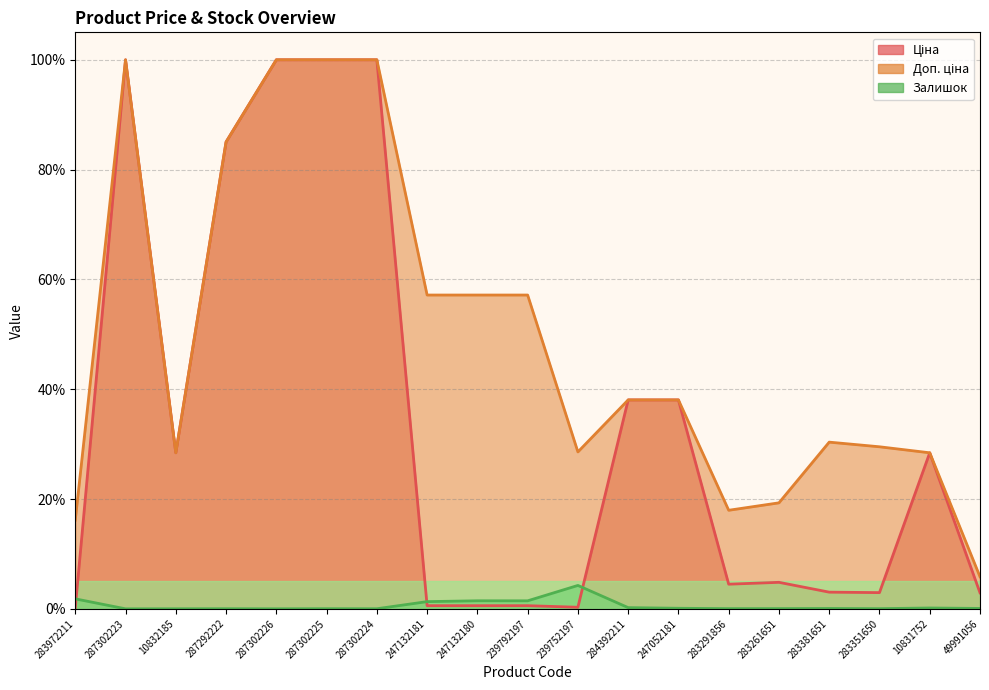

Reading right to left, what are all the values shown in this chart?

Ціна (line): 49991056=2.9	10831752=28.4	283351650=3.0	283381651=3.0	283261651=4.8	283291856=4.5	247052181=38.1	284392211=38.1	239752197=0.3	239792197=0.6	247132180=0.6	247132181=0.6	287302224=100.0	287302225=100.0	287302226=100.0	287292222=85.0	10832185=28.4	287302223=100.0	283972211=0.2
Доп. ціна (line): 49991056=5.8	10831752=28.4	283351650=29.5	283381651=30.4	283261651=19.3	283291856=18.0	247052181=38.1	284392211=38.1	239752197=28.6	239792197=57.2	247132180=57.2	247132181=57.2	287302224=100.0	287302225=100.0	287302226=100.0	287292222=85.0	10832185=28.4	287302223=100.0	283972211=16.2
Залишок (line): 49991056=0.1	10831752=0.2	283351650=0.0	283381651=0.1	283261651=0.0	283291856=0.0	247052181=0.1	284392211=0.2	239752197=4.3	239792197=1.5	247132180=1.5	247132181=1.3	287302224=0.0	287302225=0.0	287302226=0.0	287292222=0.0	10832185=0.0	287302223=0.0	283972211=1.8